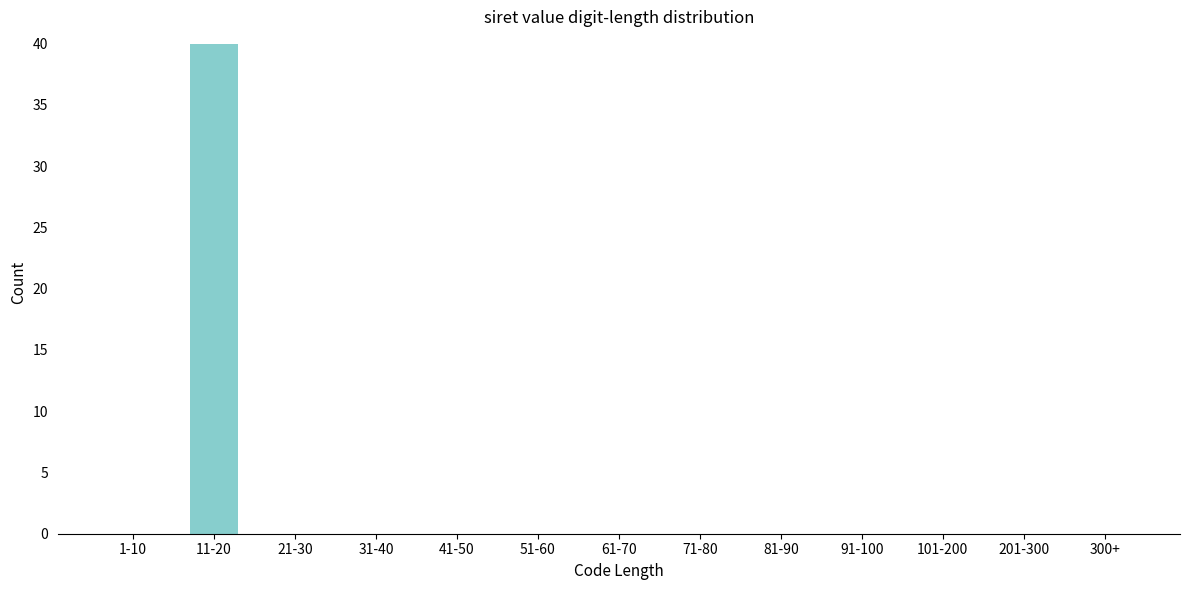

Reading left to right, list all the values displayed in this chart.

1-10=0	11-20=40	21-30=0	31-40=0	41-50=0	51-60=0	61-70=0	71-80=0	81-90=0	91-100=0	101-200=0	201-300=0	300+=0